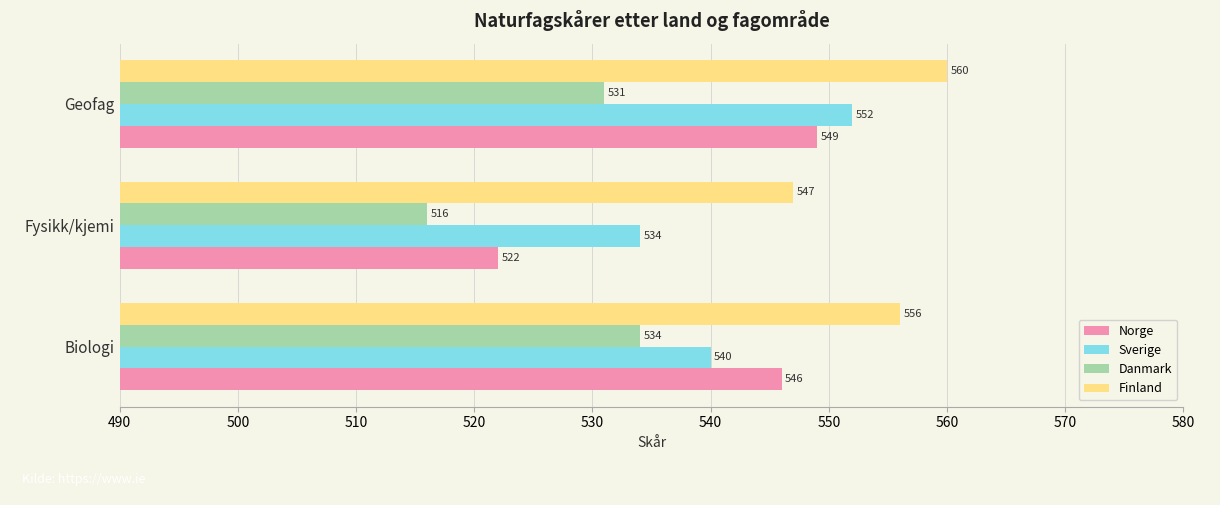

List the series in order of their peak value, lowest first.

Danmark, Norge, Sverige, Finland